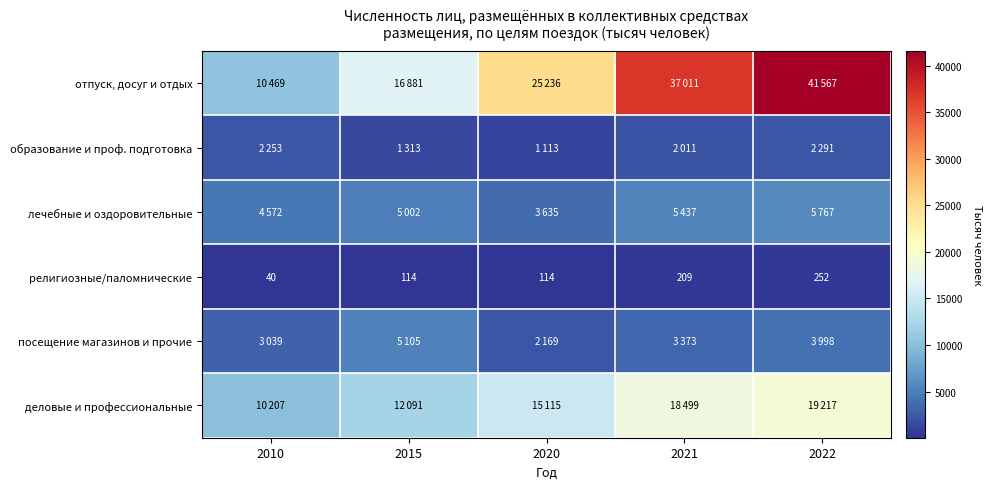

How many религиозные/паломнические values are between 114 and 209?

3